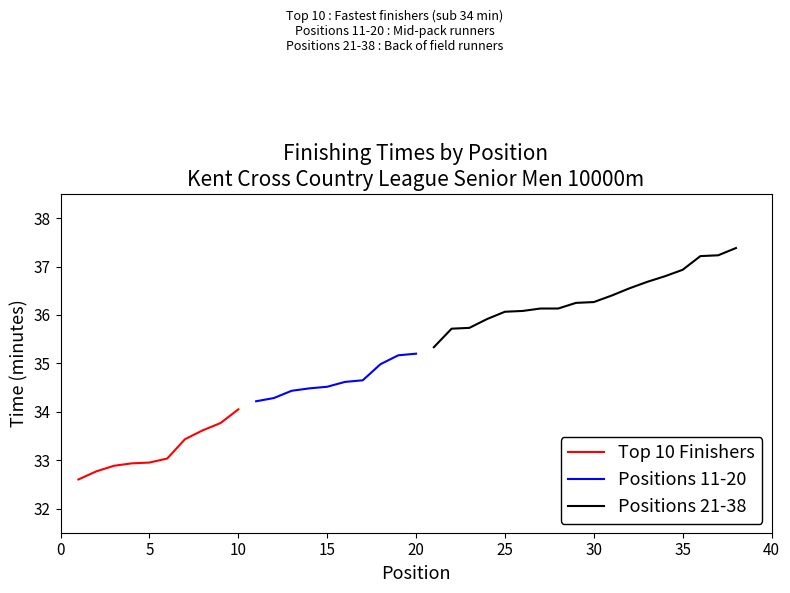

What is the smallest value displayed?

32.6